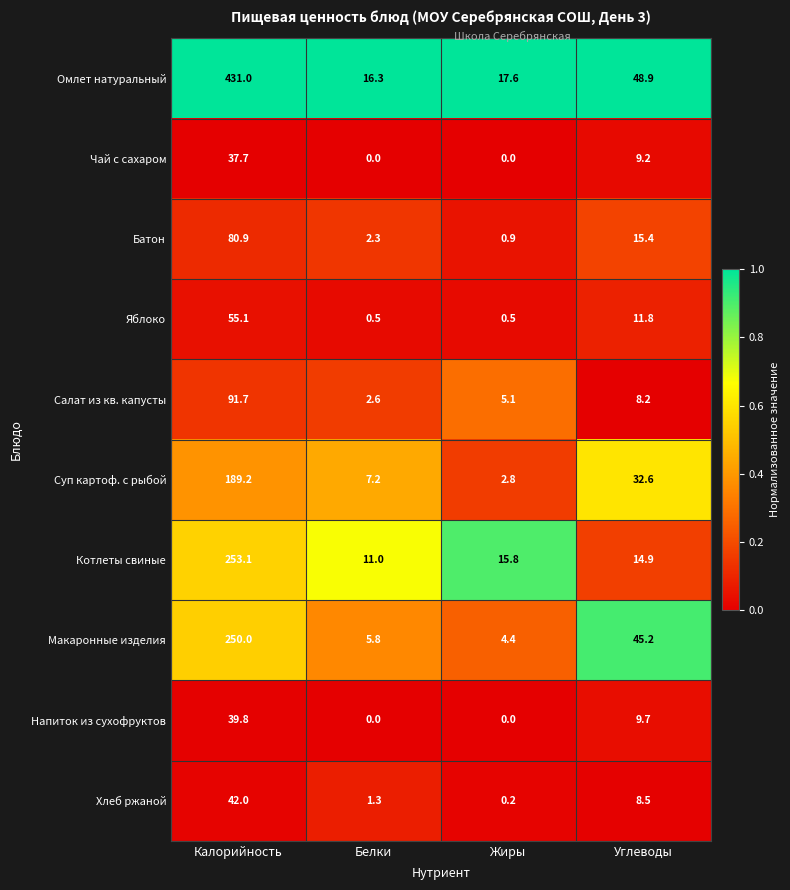

At which category is the sum across all series the highest?

Калорийность